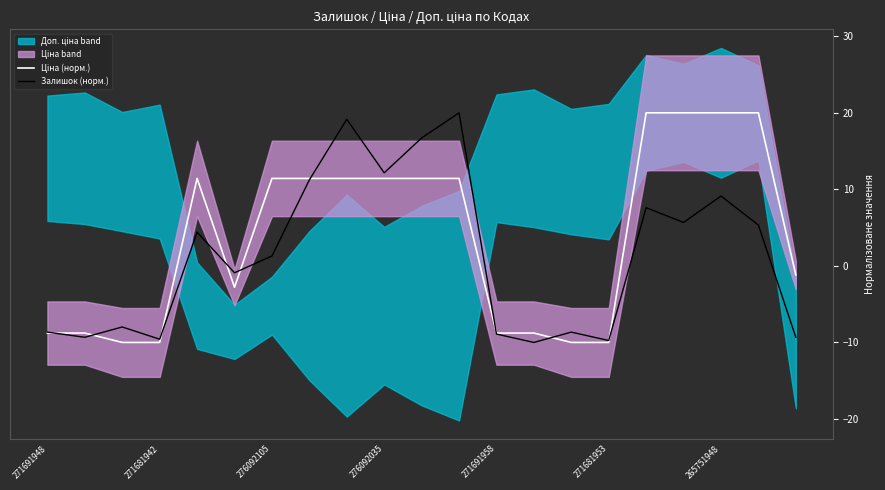

At 16, list the series in order from smallest to largest.

Залишок (норм.), Ціна (норм.)